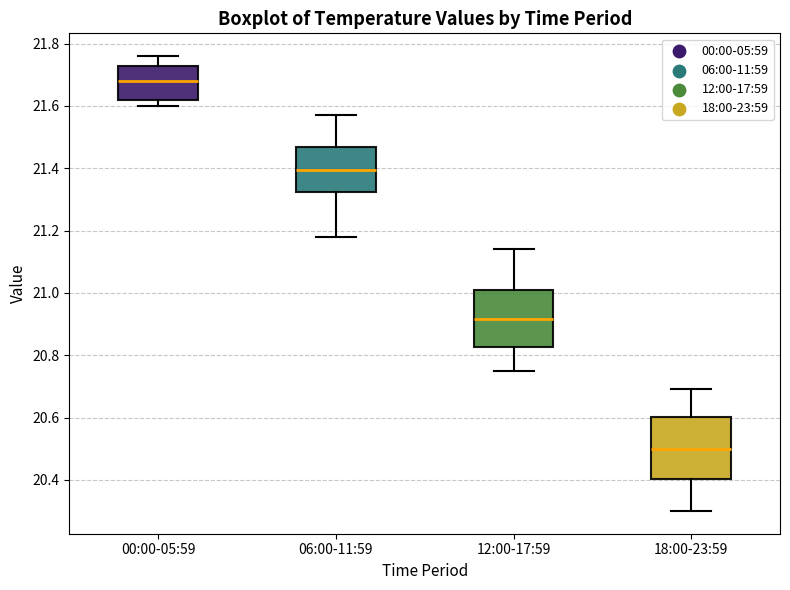

Which box has the highest median line?

00:00-05:59